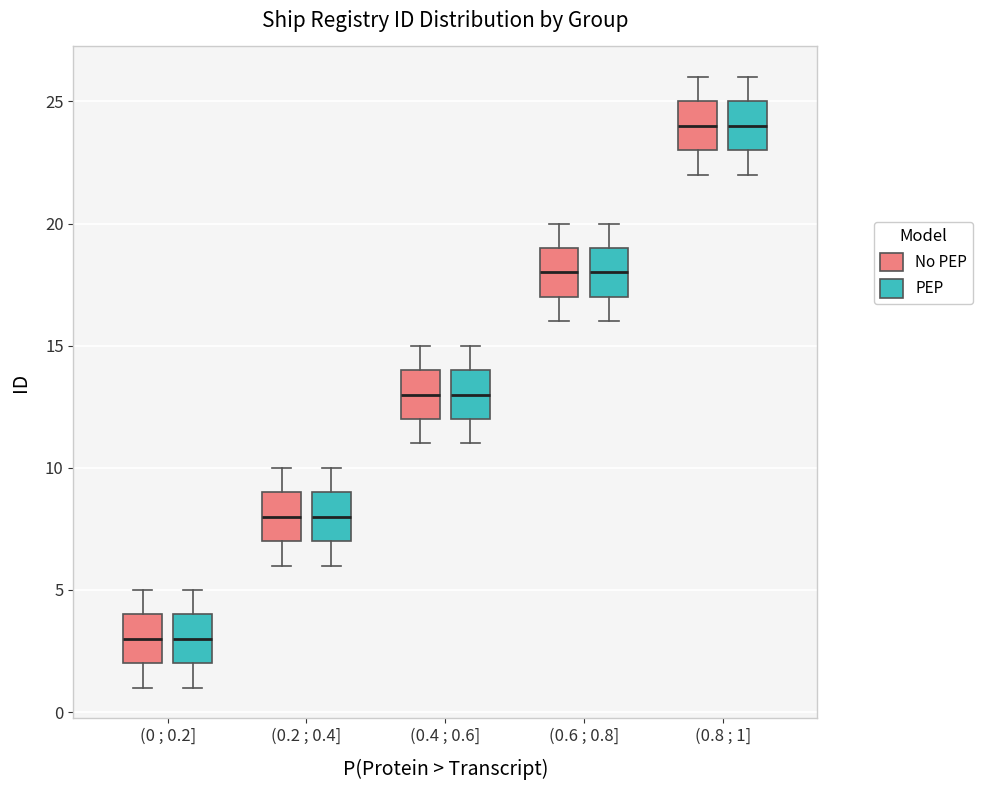

Reading left to right, transcribe this box plot: for each box, give where its median line is, the range the box spans, and where its two whiskers end, as read against the y-axis. The values are not printed on the chart, so give them approximately, as read against the axis.

(0 ; 0.2] (No PEP): median 3, box 2 to 4, whiskers 1 to 5
(0 ; 0.2] (PEP): median 3, box 2 to 4, whiskers 1 to 5
(0.2 ; 0.4] (No PEP): median 8, box 7 to 9, whiskers 6 to 10
(0.2 ; 0.4] (PEP): median 8, box 7 to 9, whiskers 6 to 10
(0.4 ; 0.6] (No PEP): median 13, box 12 to 14, whiskers 11 to 15
(0.4 ; 0.6] (PEP): median 13, box 12 to 14, whiskers 11 to 15
(0.6 ; 0.8] (No PEP): median 18, box 17 to 19, whiskers 16 to 20
(0.6 ; 0.8] (PEP): median 18, box 17 to 19, whiskers 16 to 20
(0.8 ; 1] (No PEP): median 24, box 23 to 25, whiskers 22 to 26
(0.8 ; 1] (PEP): median 24, box 23 to 25, whiskers 22 to 26